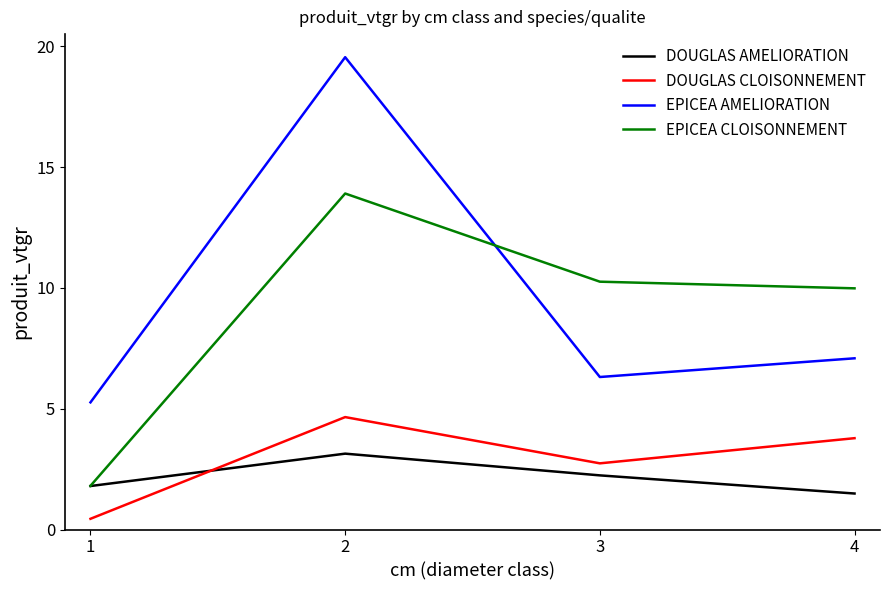

The value of EPICEA AMELIORATION at 4 is 7.1. True or false?

True